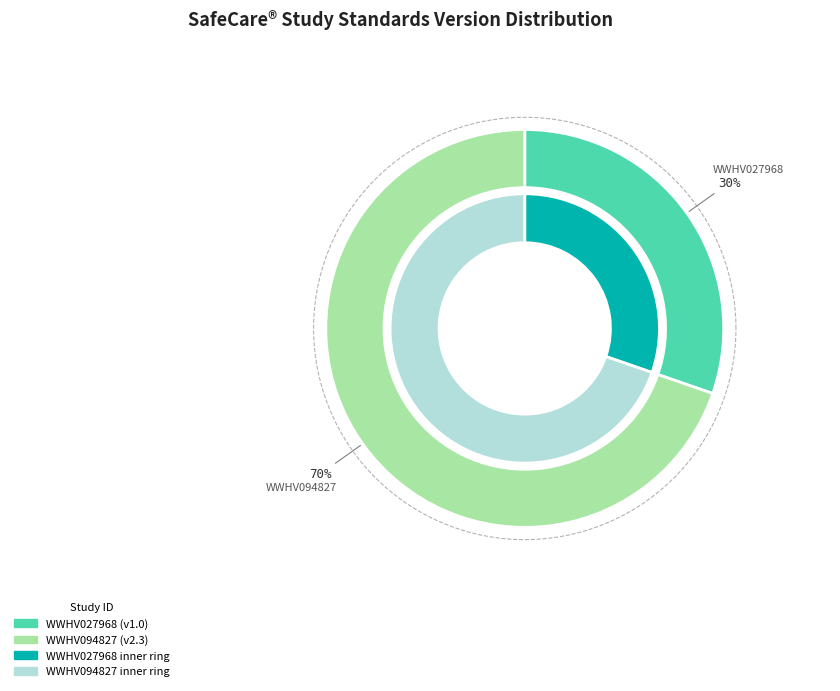

Is it true that WWHV027968 is 22% of the pie?

False